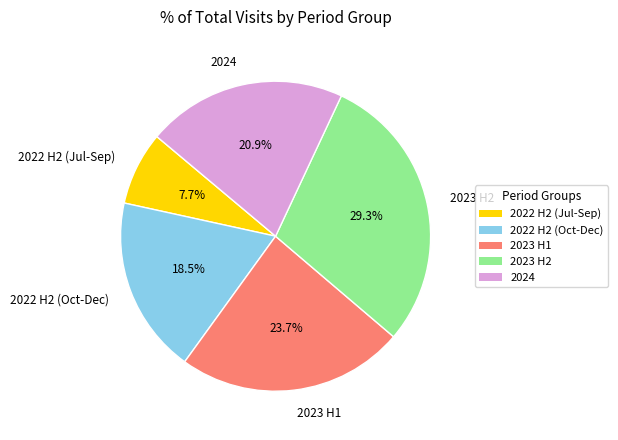

Rank the categories by value from lowest to highest.

2022 H2 (Jul-Sep), 2022 H2 (Oct-Dec), 2024, 2023 H1, 2023 H2